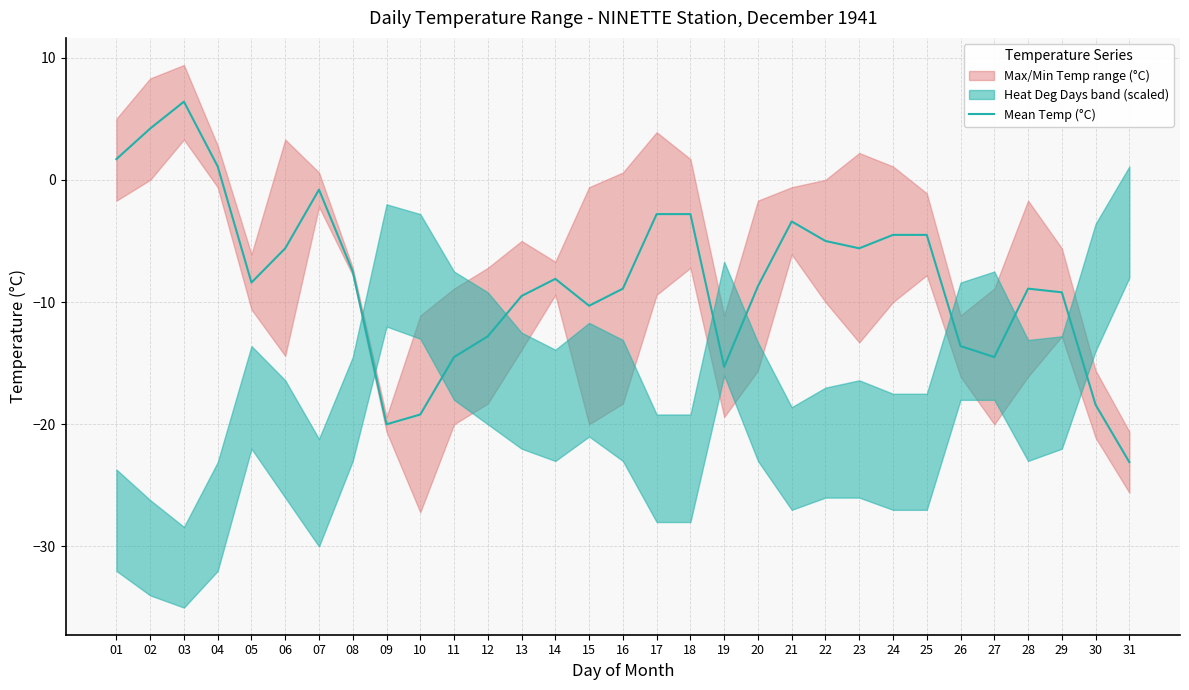

How many interior local valleys (lower than both neighbors) does the data have?

6